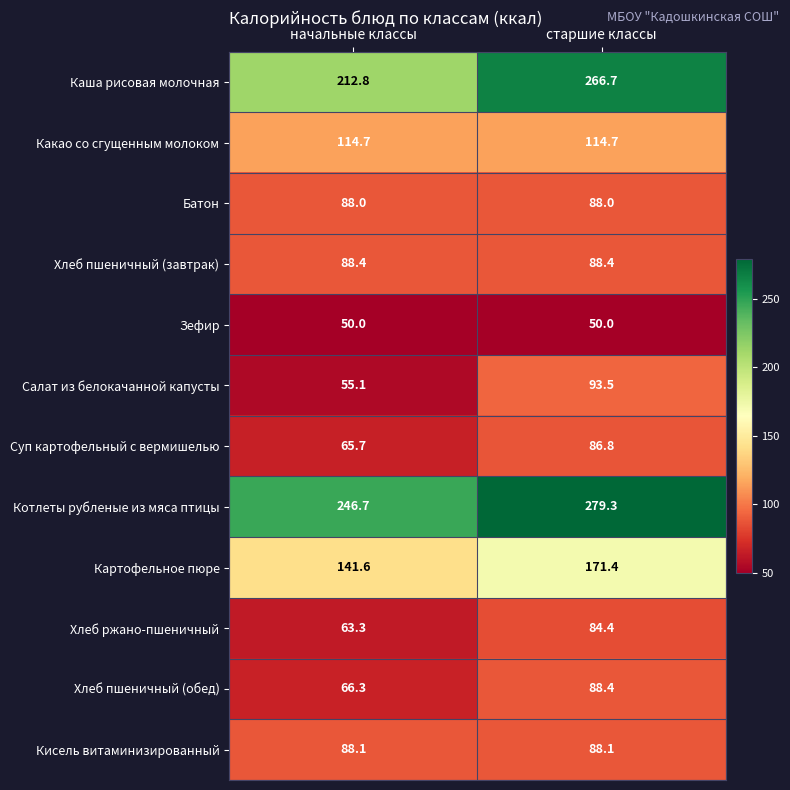

What is the approximate value of Хлеб пшеничный (обед) at старшие классы?

88.4